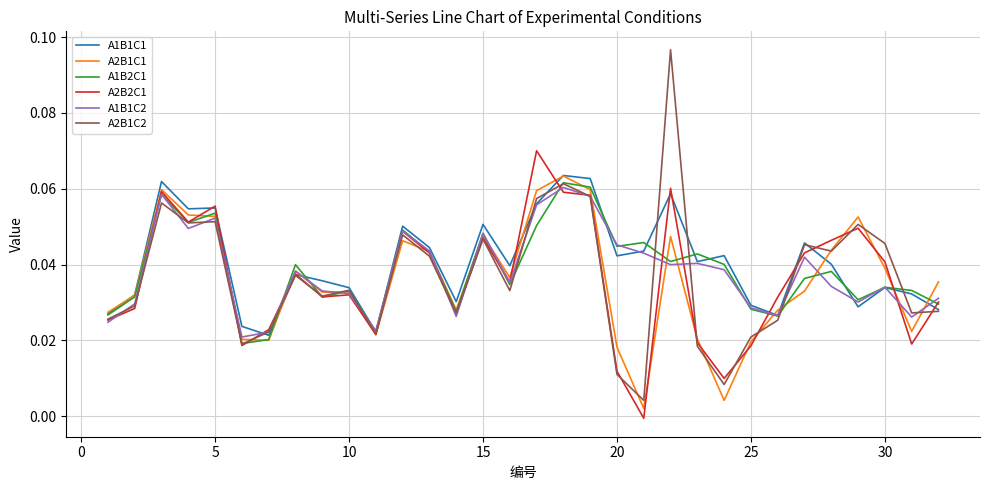

What are all the series names shown in the legend?

A1B1C1, A2B1C1, A1B2C1, A2B2C1, A1B1C2, A2B1C2